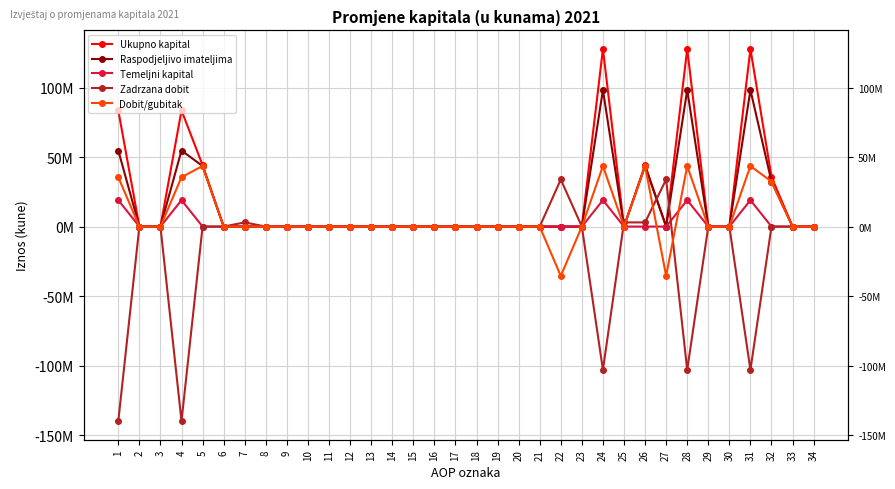

Reading right to left, transcribe all the data shown in this chart.

Ukupno kapital: 34=0	33=0	32=35793088	31=127797214	30=2	29=0	28=127797212	27=0	26=44215475	25=0	24=127797212	23=0	22=0	21=0	20=0	19=0	18=0	17=0	16=0	15=0	14=0	13=0	12=0	11=0	10=0	9=0	8=0	7=0	6=0	5=44215475	4=83581737	3=0	2=0	1=83581737
Raspodjeljivo imateljima: 34=0	33=0	32=32415136	31=98317598	30=8	29=0	28=98317590	27=0	26=43588269	25=0	24=98317590	23=0	22=0	21=0	20=0	19=0	18=0	17=0	16=0	15=0	14=0	13=0	12=0	11=0	10=0	9=0	8=0	7=0	6=0	5=43588269	4=54729321	3=0	2=0	1=54729321
Temeljni kapital: 34=0	33=0	32=0	31=19016430	30=0	29=0	28=19016430	27=0	26=0	25=0	24=19016430	23=0	22=0	21=0	20=0	19=0	18=0	17=0	16=0	15=0	14=0	13=0	12=0	11=0	10=0	9=0	8=0	7=0	6=0	5=0	4=19016430	3=0	2=0	1=19016430
Zadrzana dobit: 34=0	33=0	32=0	31=-103112669	30=8	29=0	28=-103112677	27=33888725	26=3002247	25=3002247	24=-103112677	23=0	22=33888725	21=0	20=0	19=0	18=0	17=0	16=0	15=0	14=0	13=0	12=0	11=0	10=0	9=0	8=0	7=3002247	6=0	5=0	4=-140003649	3=0	2=0	1=-140003649
Dobit/gubitak: 34=0	33=0	32=32415136	31=43588269	30=0	29=0	28=43588269	27=-35550162	26=43588269	25=0	24=43588269	23=0	22=-35550162	21=0	20=0	19=0	18=0	17=0	16=0	15=0	14=0	13=0	12=0	11=0	10=0	9=0	8=0	7=0	6=0	5=43588269	4=35550162	3=0	2=0	1=35550162